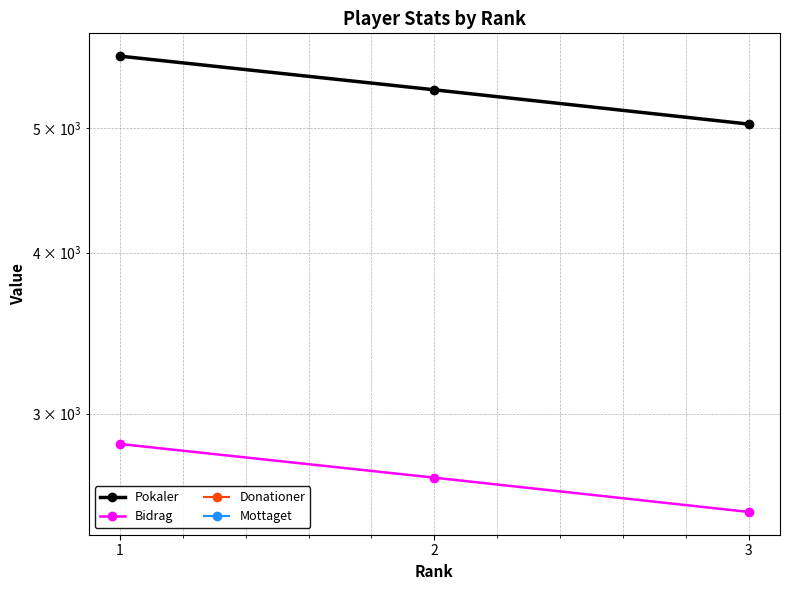

Is the value of Donationer at 2 greater than the value of Mottaget at 2?

No